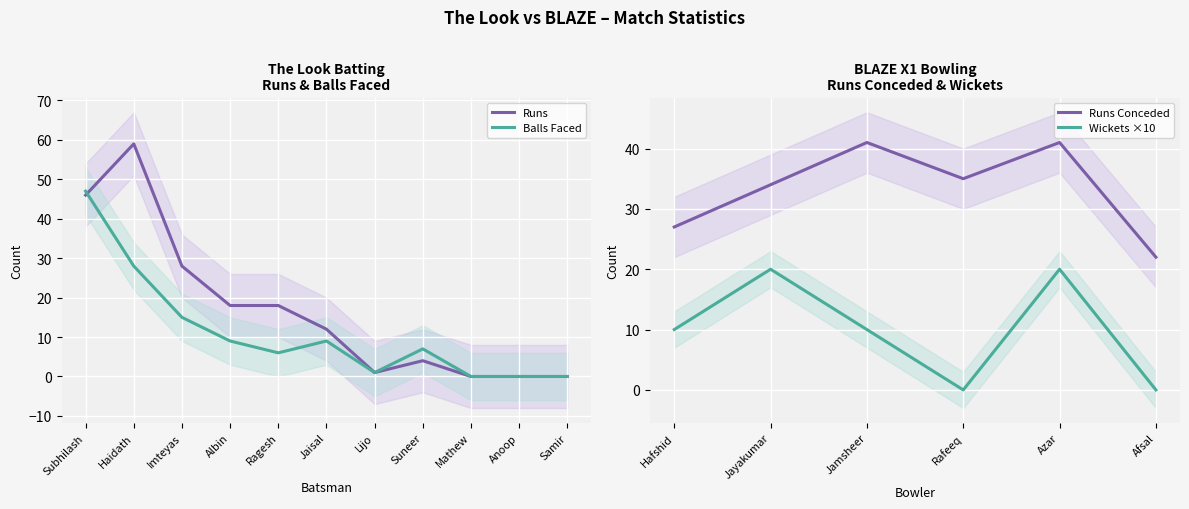

At which label does The Look Balls reach its minimum?

Mathew